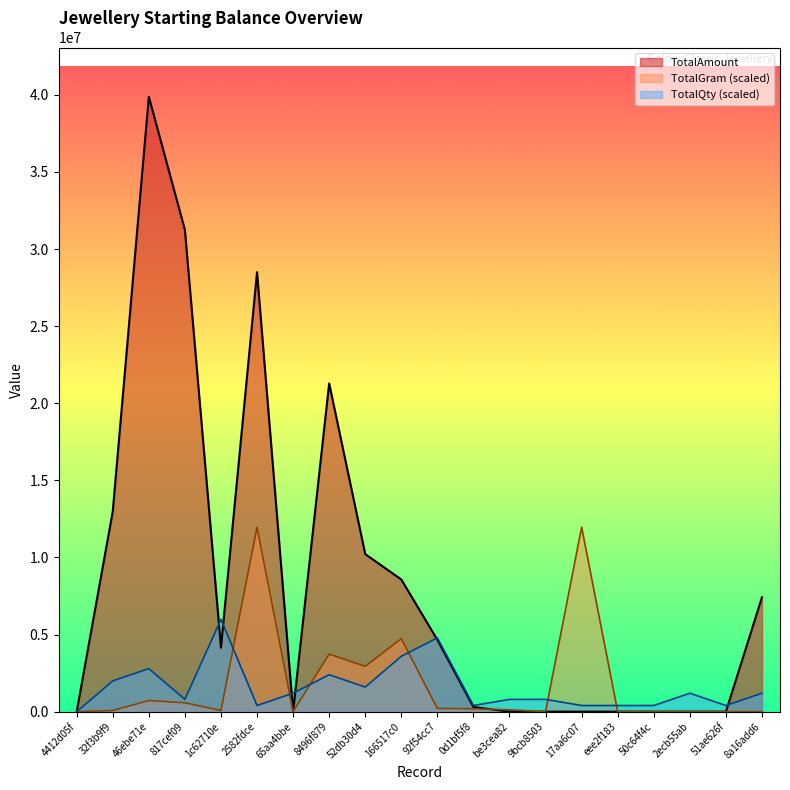

Rank the series by their maximum value, from lowest to highest.

TotalQty (scaled), TotalGram (scaled), TotalAmount